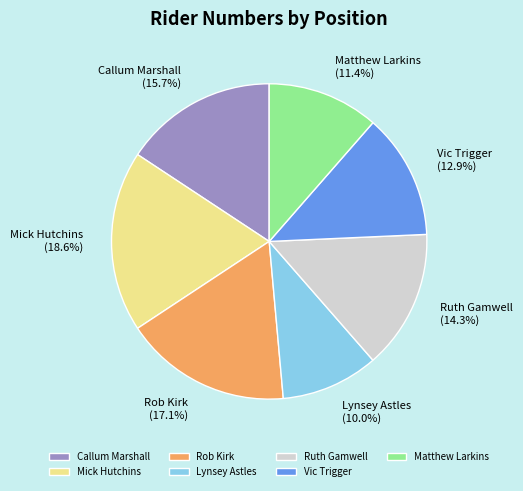

Is there any slice that represents more than half of the pie?

No